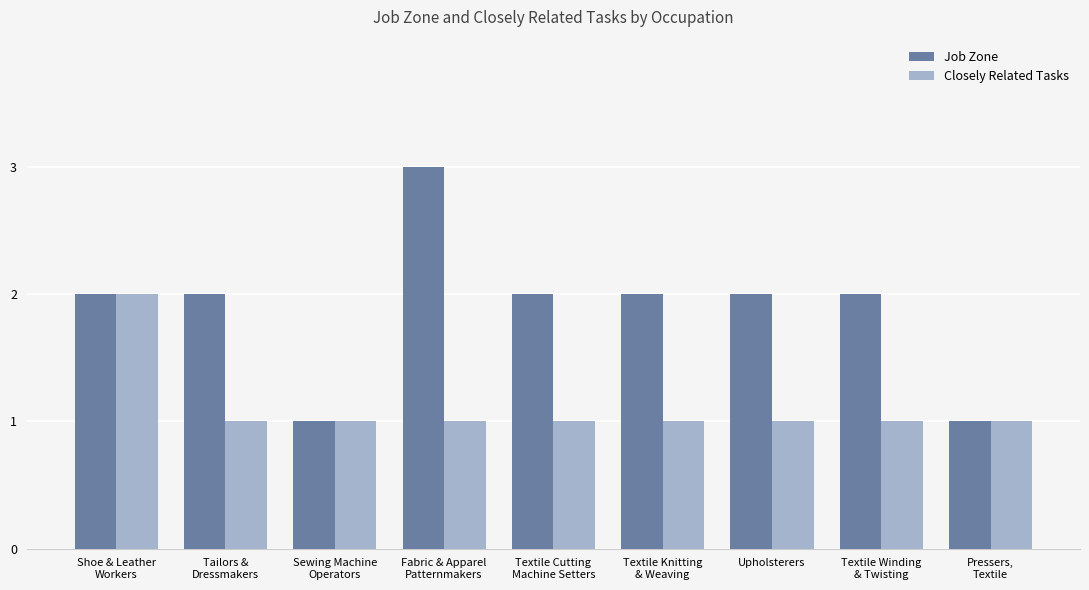

What is the highest value of the Job Zone series?

3